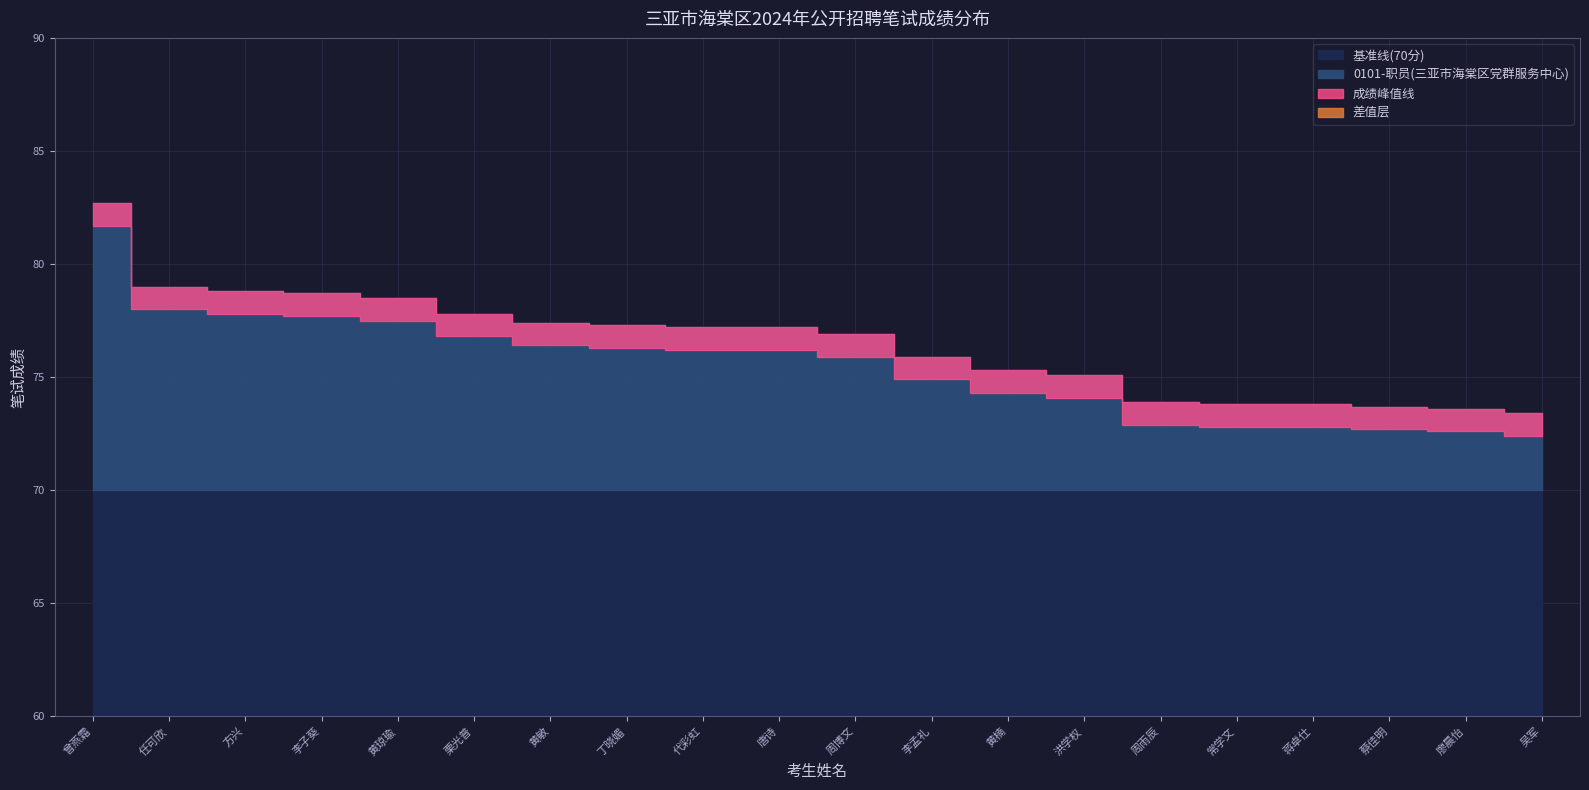

True or false: 0101-职员(三亚市海棠区党群服务中心) has a value of 48.3 at 黄楠.

False